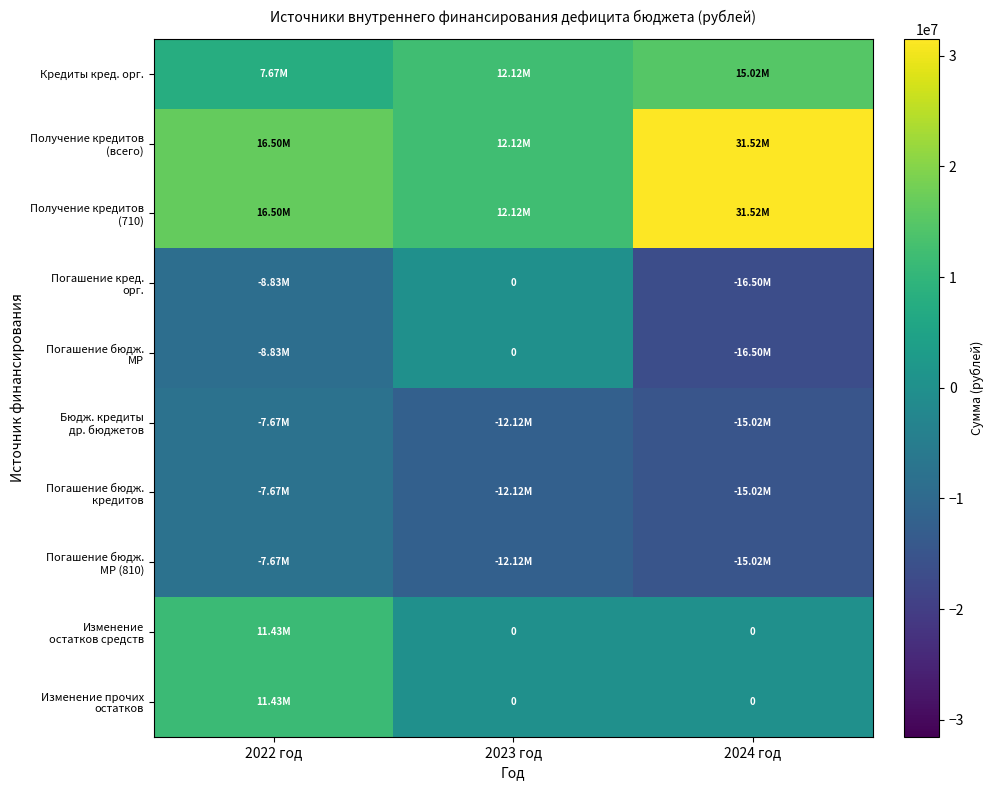

How many data points in Погашение бюдж. кредитов are less than -12124000?

1